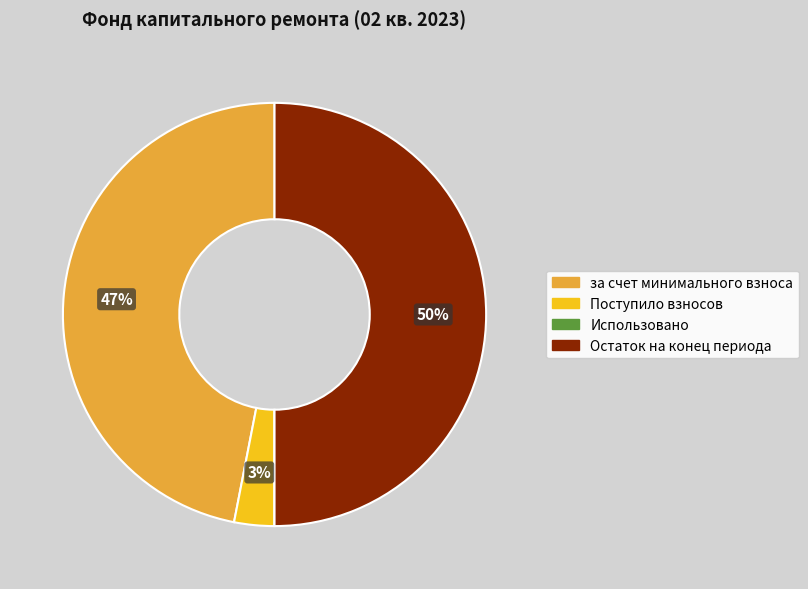

To the nearest percent, what is the difference between the largest and smallest slice percentages?

50%